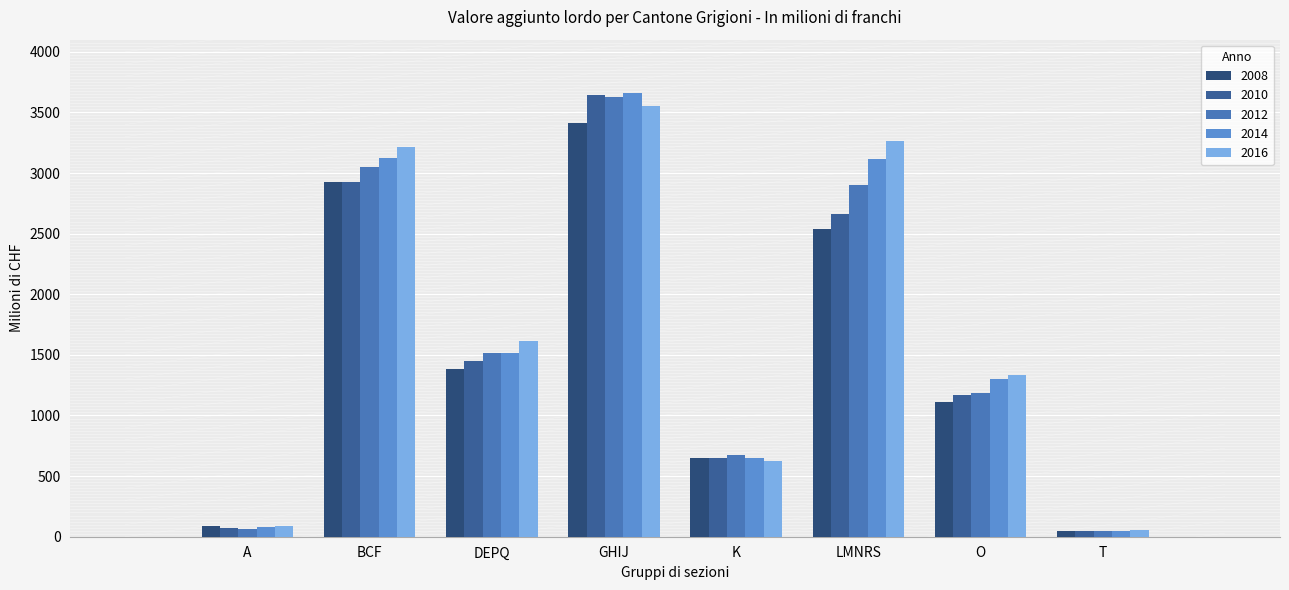

What is the smallest value displayed?

47.6